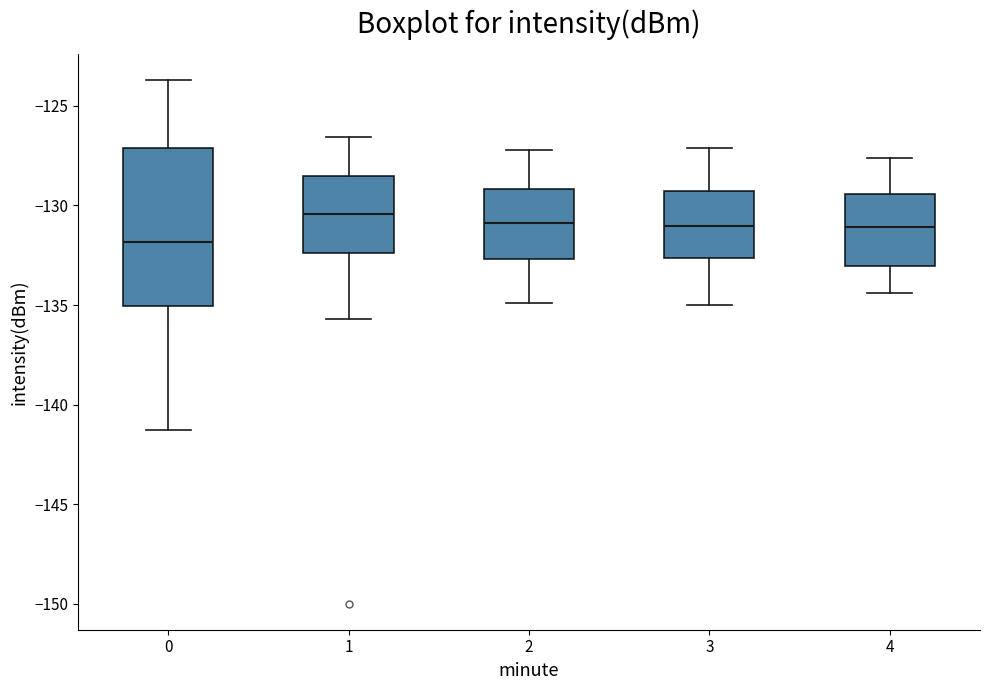

Reading left to right, read every box against the y-axis: the position of its median line, the range the box covers, and the ends of its whiskers. The values are not printed on the chart, so give them approximately, as read against the axis.

0: median -132.0, box -135.0 to -127.0, whiskers -141.5 to -123.5
1: median -130.5, box -132.5 to -128.5, whiskers -135.5 to -126.5
2: median -131.0, box -132.5 to -129.0, whiskers -135.0 to -127.0
3: median -131.0, box -132.5 to -129.5, whiskers -135.0 to -127.0
4: median -131.0, box -133.0 to -129.5, whiskers -134.5 to -127.5